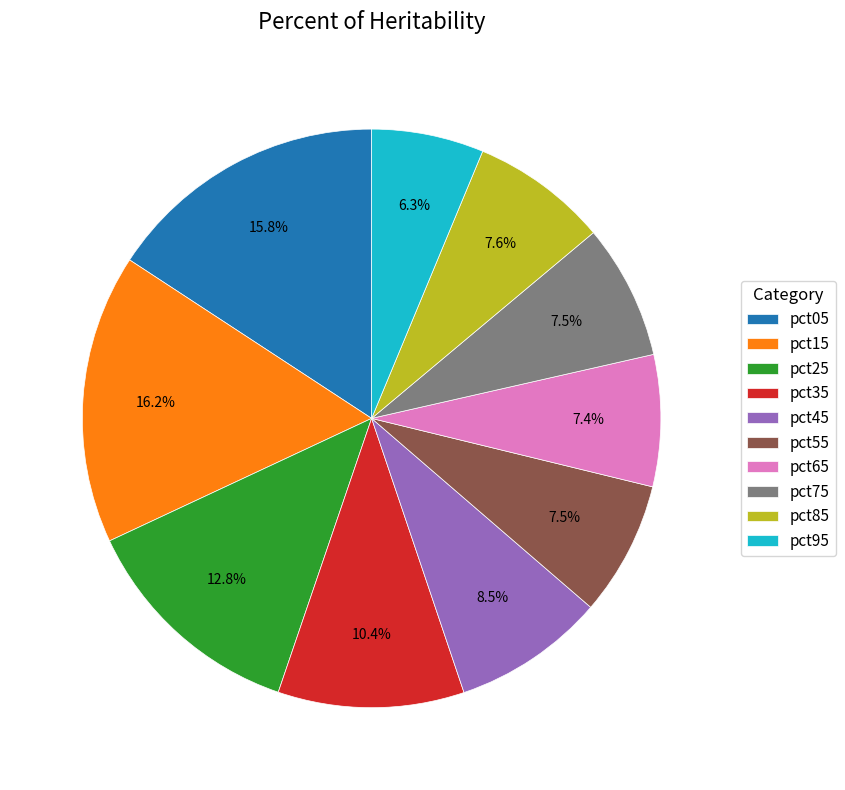

What is the total percentage of pct15 and pct45?

24.7%